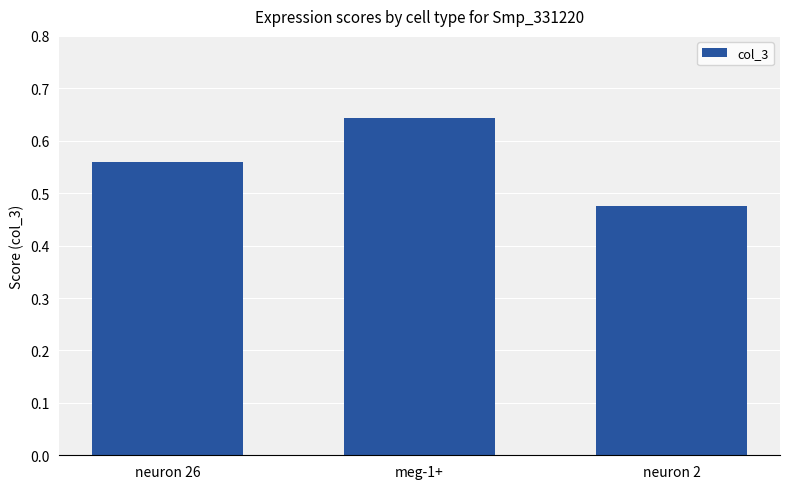

What is the label of the 1st bar from the left?

neuron 26